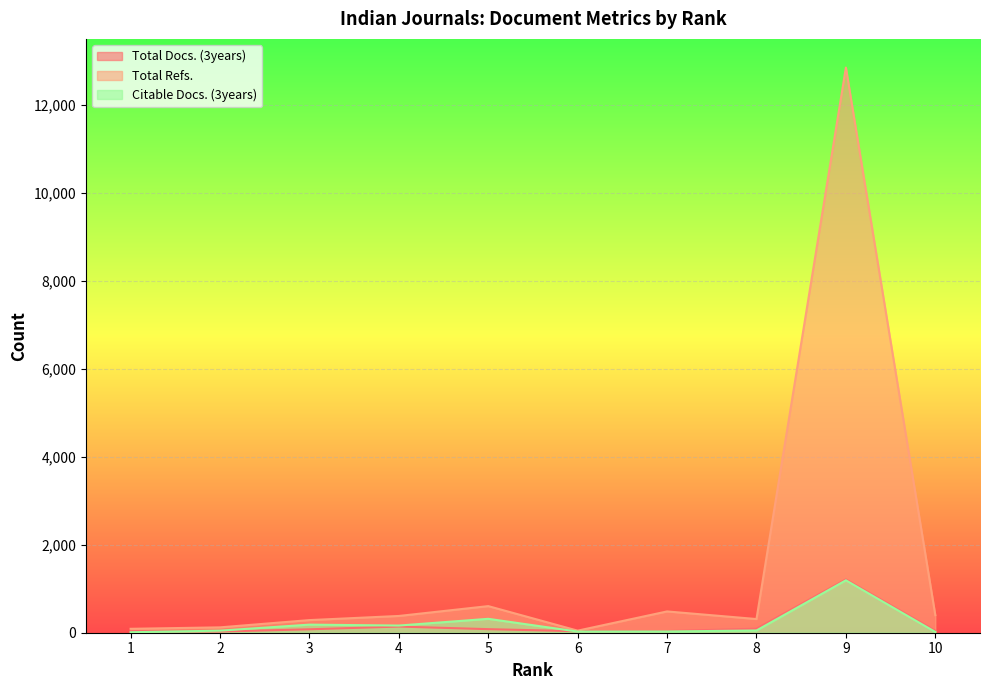

Which series has the largest range (max minus min)?

Total Refs.